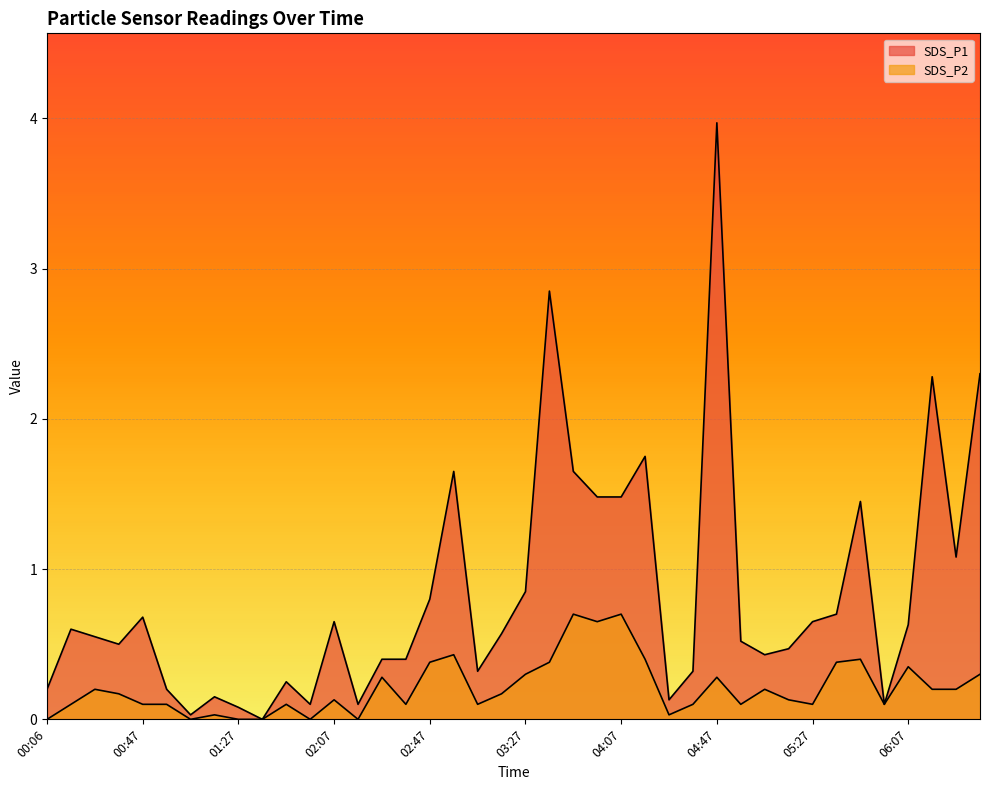

At which category does SDS_P1 reach its first local valley?

00:37